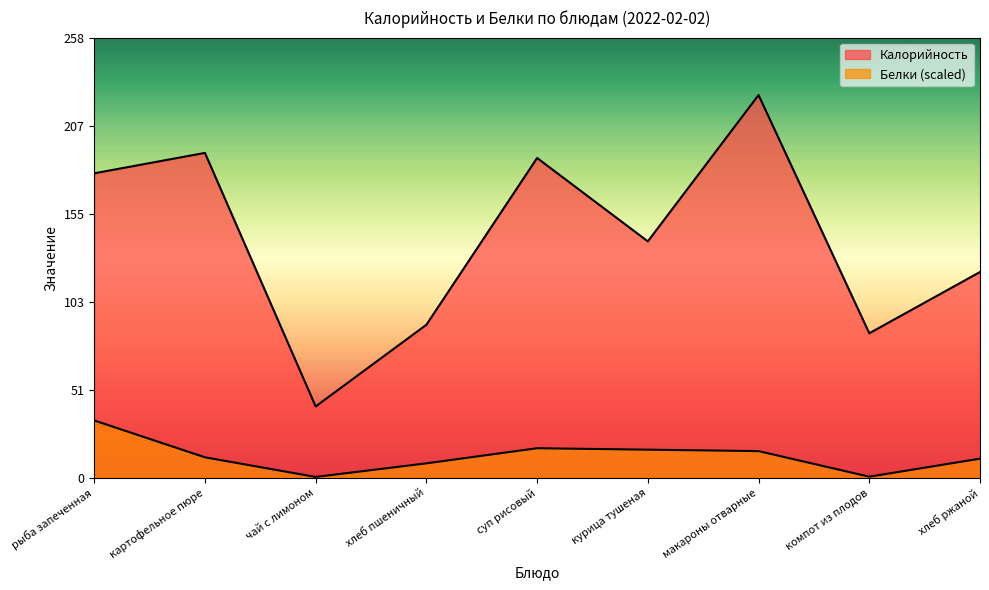

True or false: Белки has a value of 11.4 at хлеб пшеничный.

False